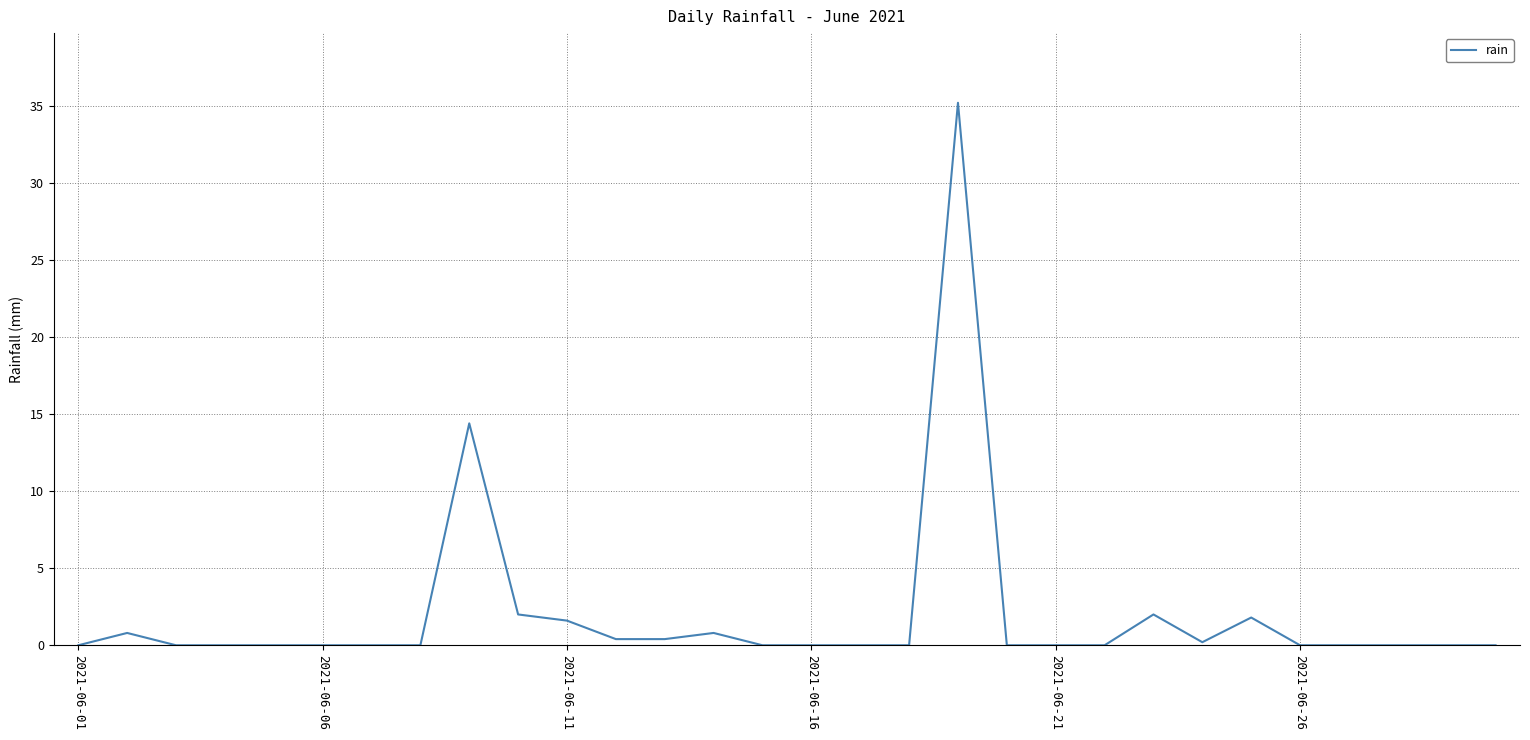

What is the greatest value displayed?

35.2